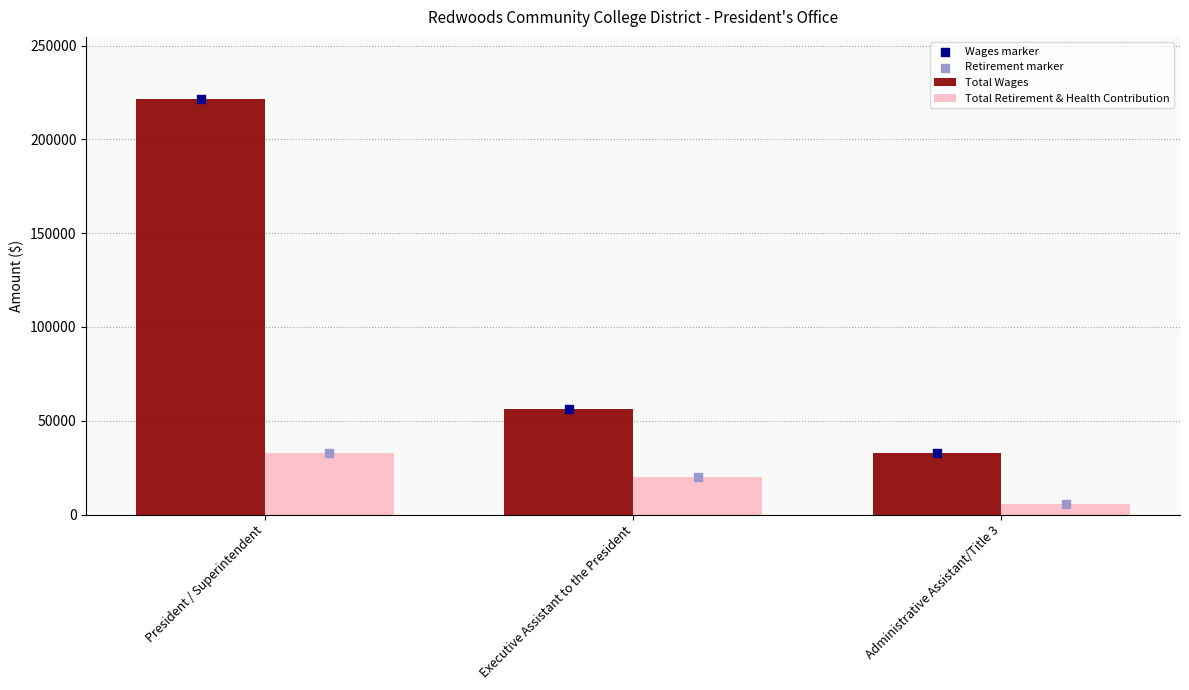

What is the total value across all series at Administrative Assistant/Title 3?

76764